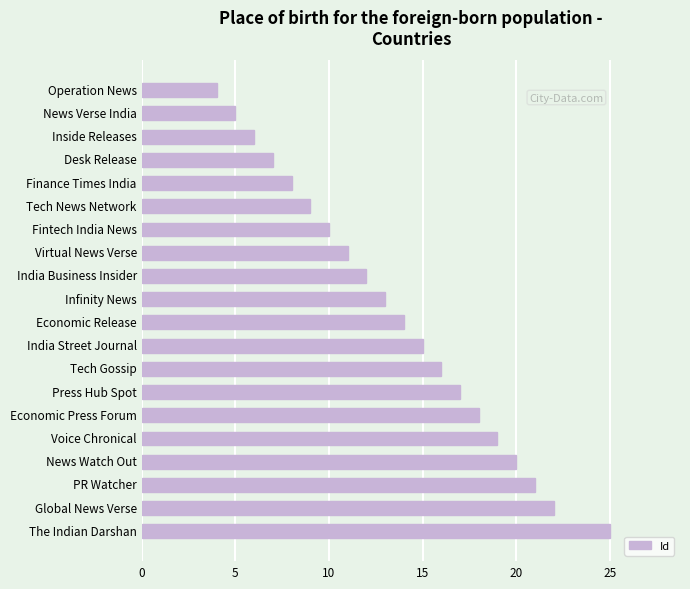

What is the greatest value displayed?

25